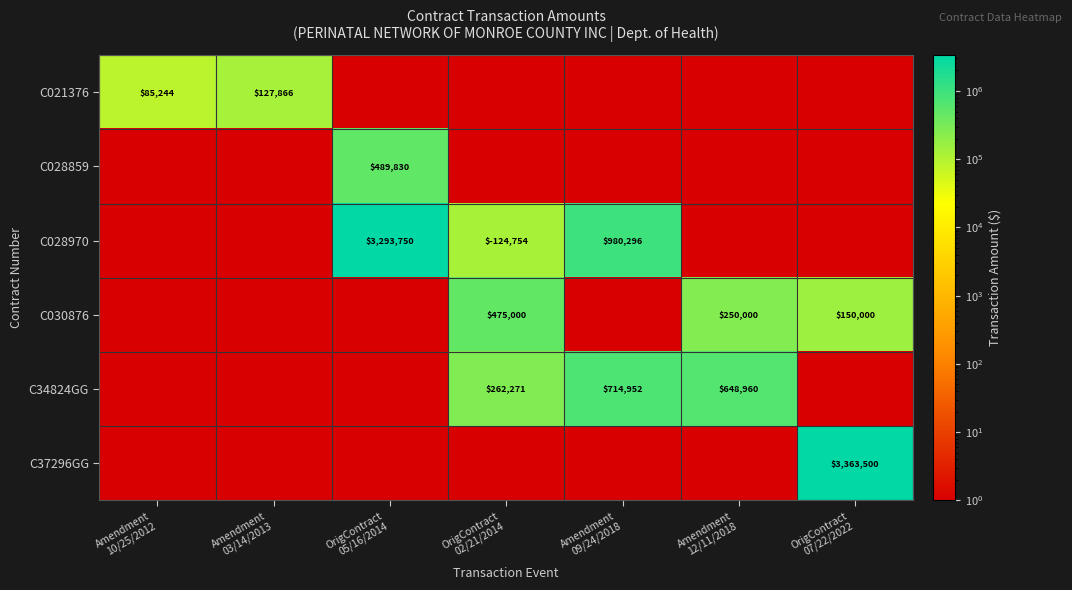

How many data points in C028859 are above 1?

1